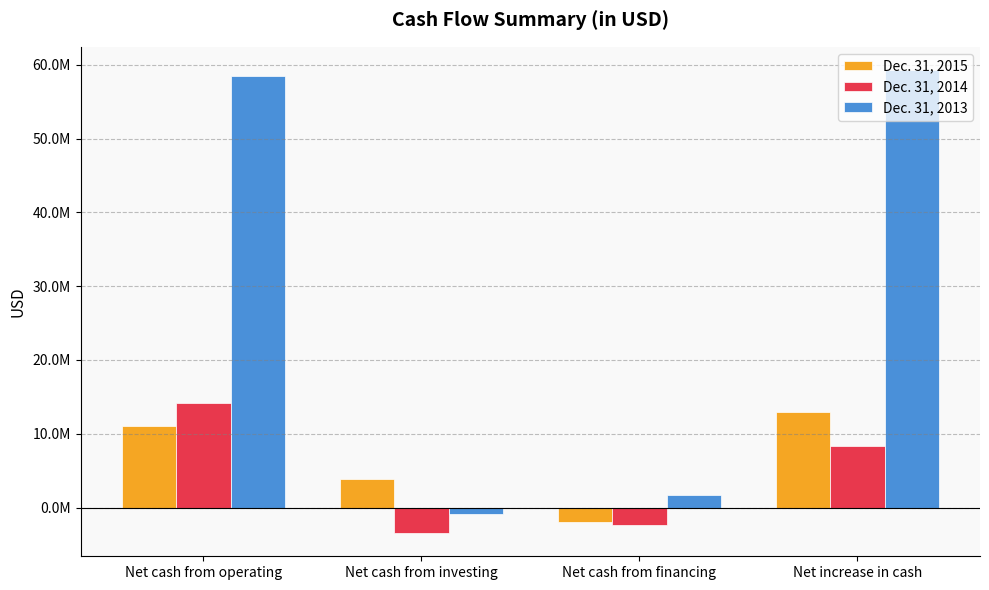

Which series has the largest total across all categories?

Dec. 31, 2013